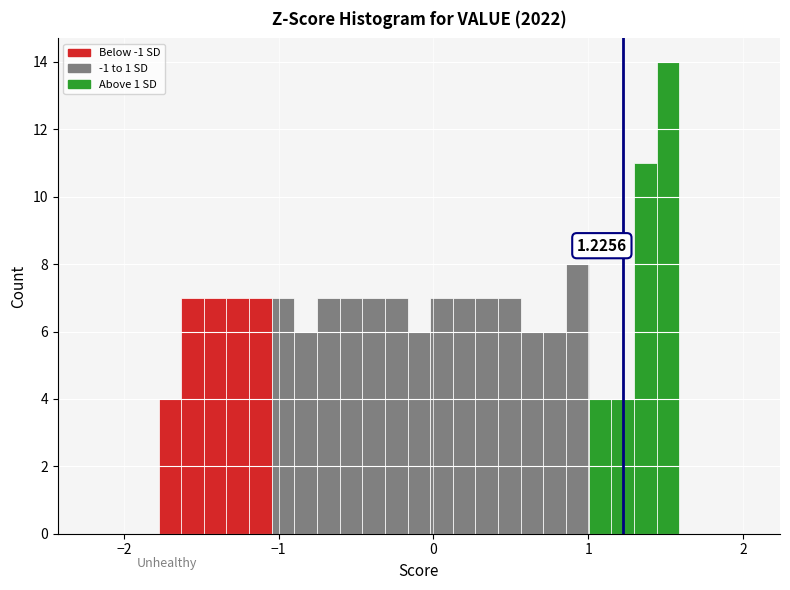

Around what value on the x-axis is the tallest bar? Give the approximate position of its centre, as read against the axis.

1.5